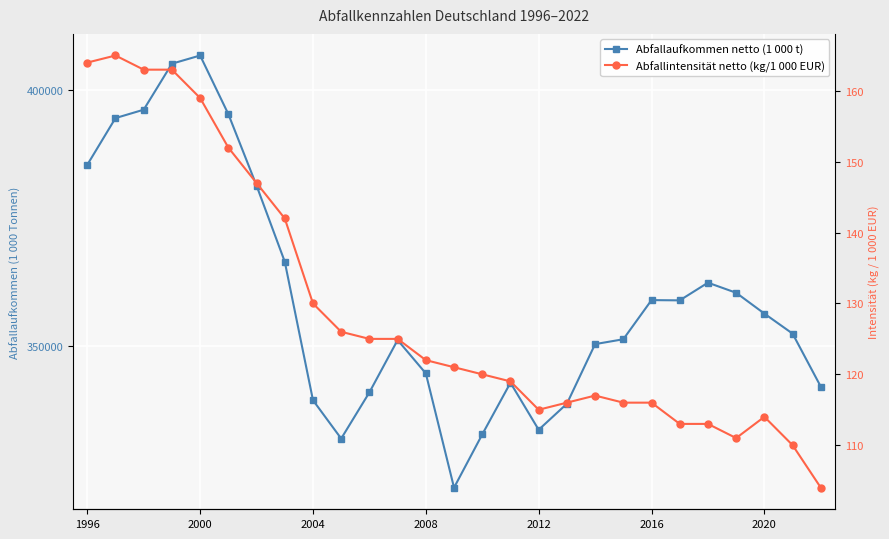

Is this an area chart (filled region under the line)?

No